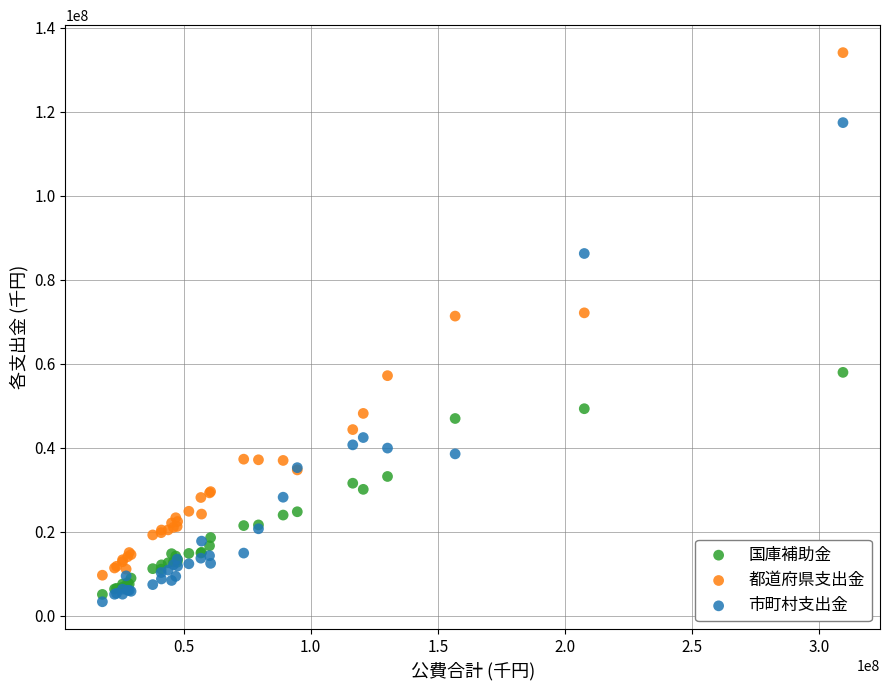

Which series reaches the maximum Y coordinate?

都道府県支出金